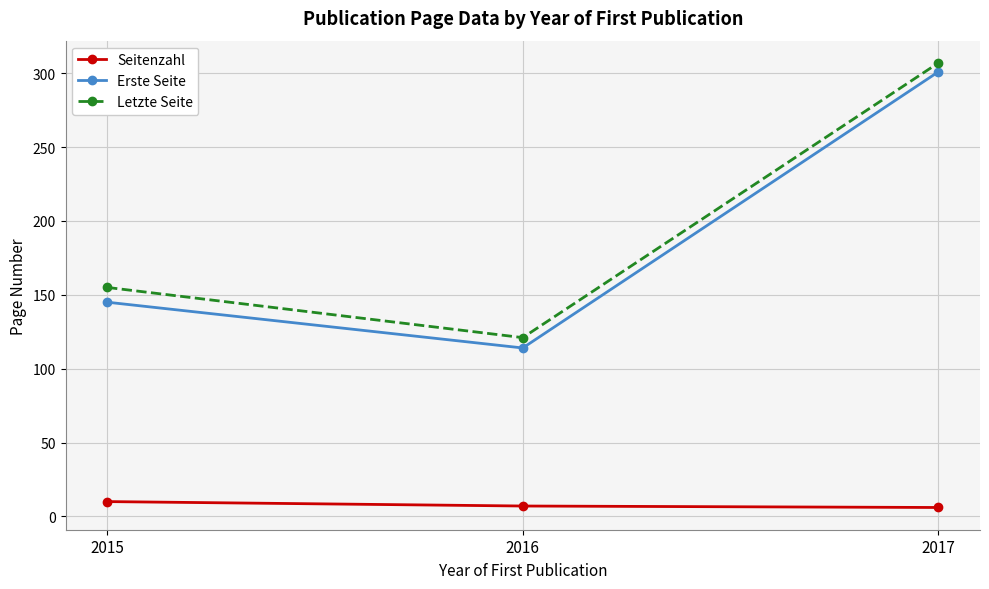

What value does the Seitenzahl series have at 2016?

7